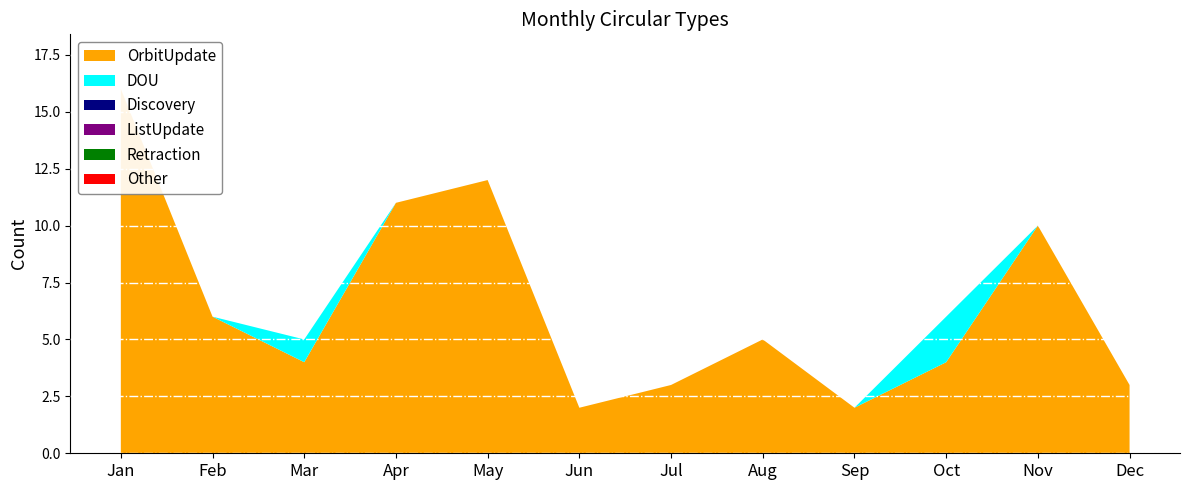

Reading left to right, transcribe all the data shown in this chart.

OrbitUpdate: 16	6	4	11	12	2	3	5	2	4	10	3
DOU: 0	0	1	0	0	0	0	0	0	2	0	0
Discovery: 0	0	0	0	0	0	0	0	0	0	0	0
ListUpdate: 0	0	0	0	0	0	0	0	0	0	0	0
Retraction: 0	0	0	0	0	0	0	0	0	0	0	0
Other: 0	0	0	0	0	0	0	0	0	0	0	0